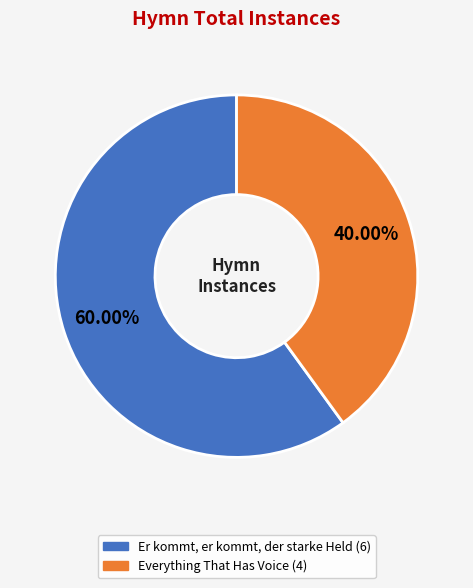

The Everything That Has Voice slice represents 55% of the pie. True or false?

False